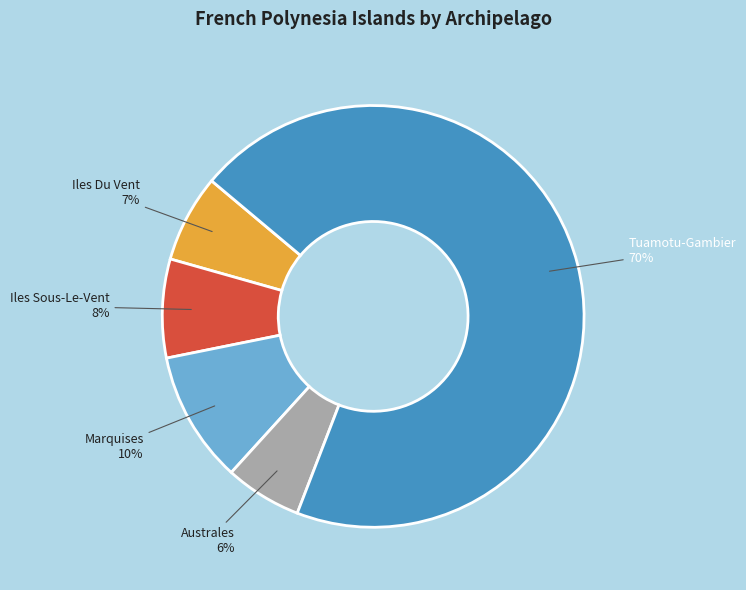

To the nearest percent, what percentage of the pie is Australes?

6%